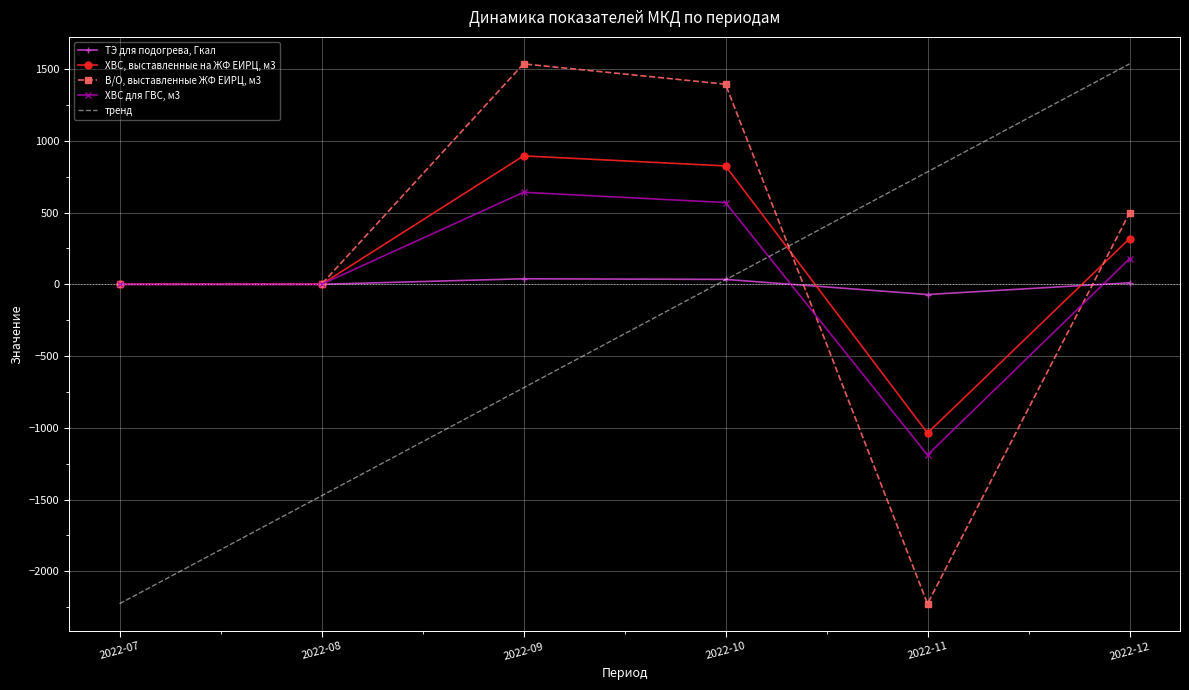

Which series ends up on top after the final intersection of тренд and ХВС для ГВС, м3?

тренд